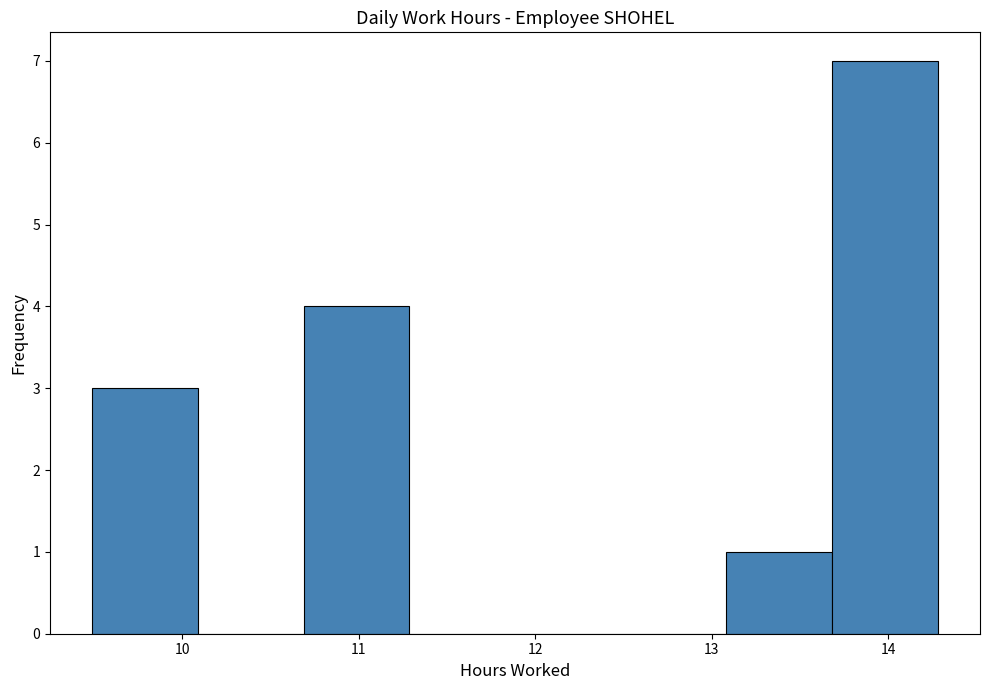

Reading left to right, transcribe this chart: for each bar, give the range it covers on the x-axis and its height. Neither the bar edges nor the heights are printed on the chart, so give them approximately, as read against the axes.

9.5 to 10.1: 3
10.1 to 10.7: 0
10.7 to 11.3: 4
11.3 to 11.9: 0
11.9 to 12.5: 0
12.5 to 13.1: 0
13.1 to 13.7: 1
13.7 to 14.3: 7